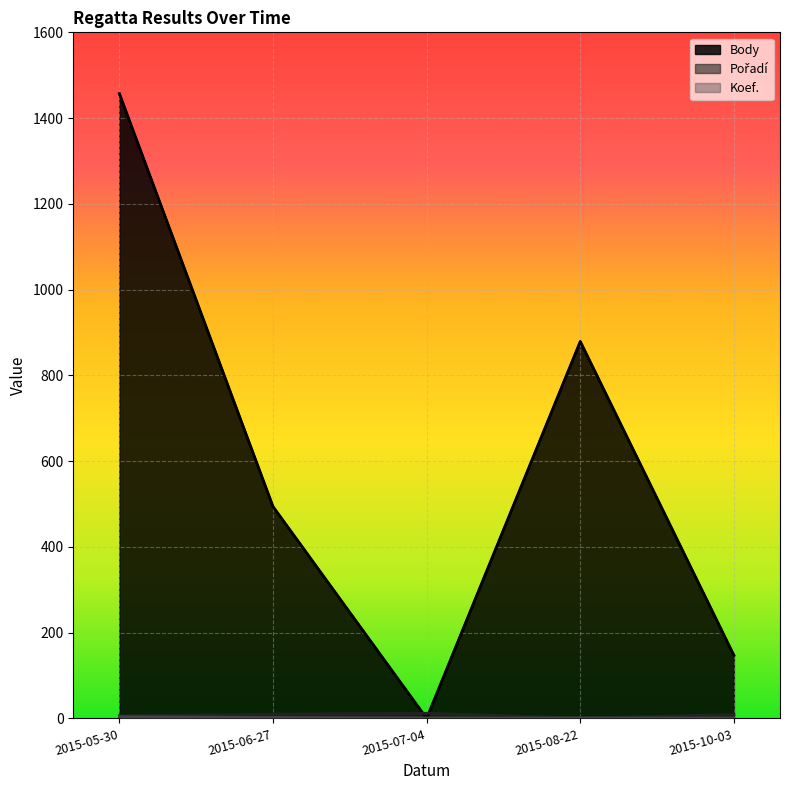

What position from the right is 2015-08-22?

2